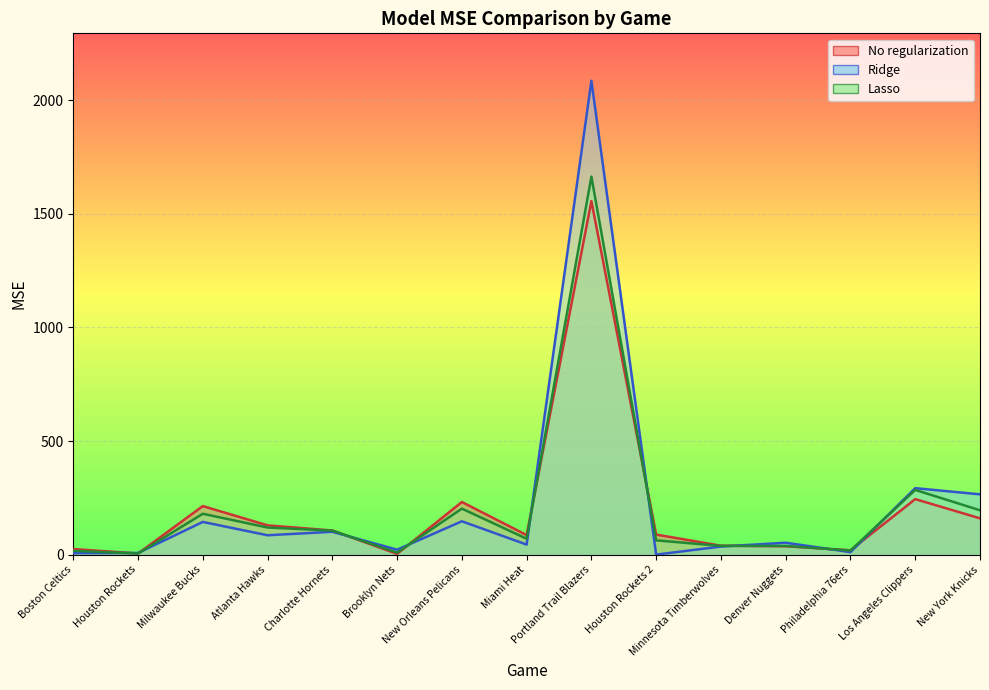

At which label is Lasso closest to 834?

Los Angeles Clippers